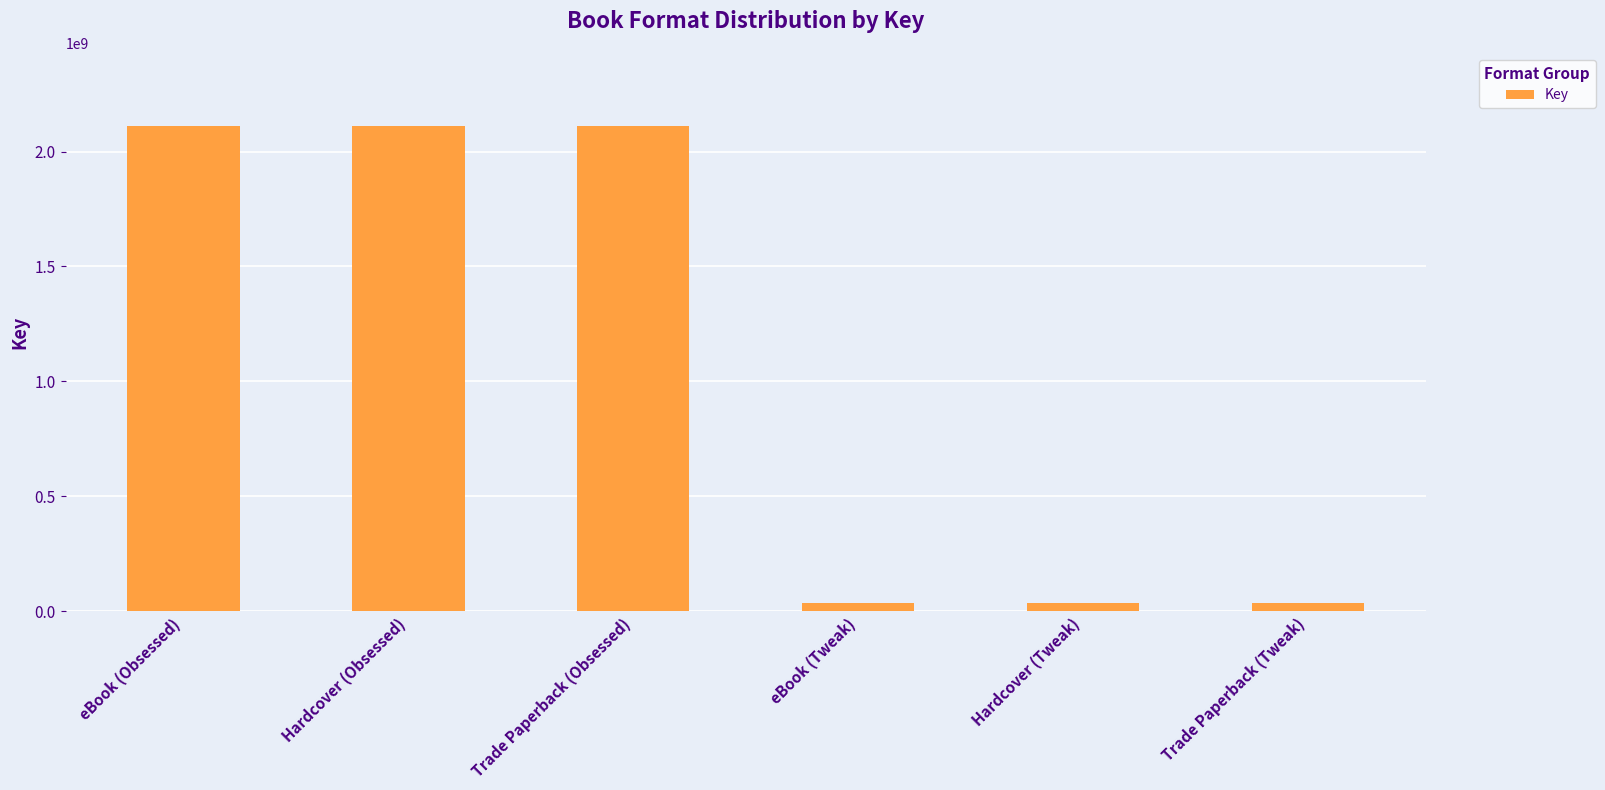

Does the chart contain any negative values?

No